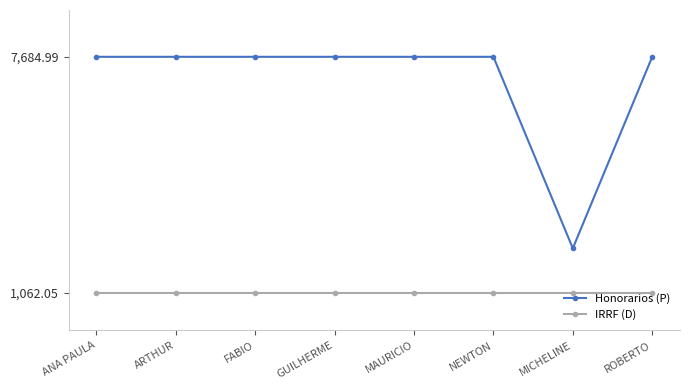

What position from the left is ROBERTO?

8